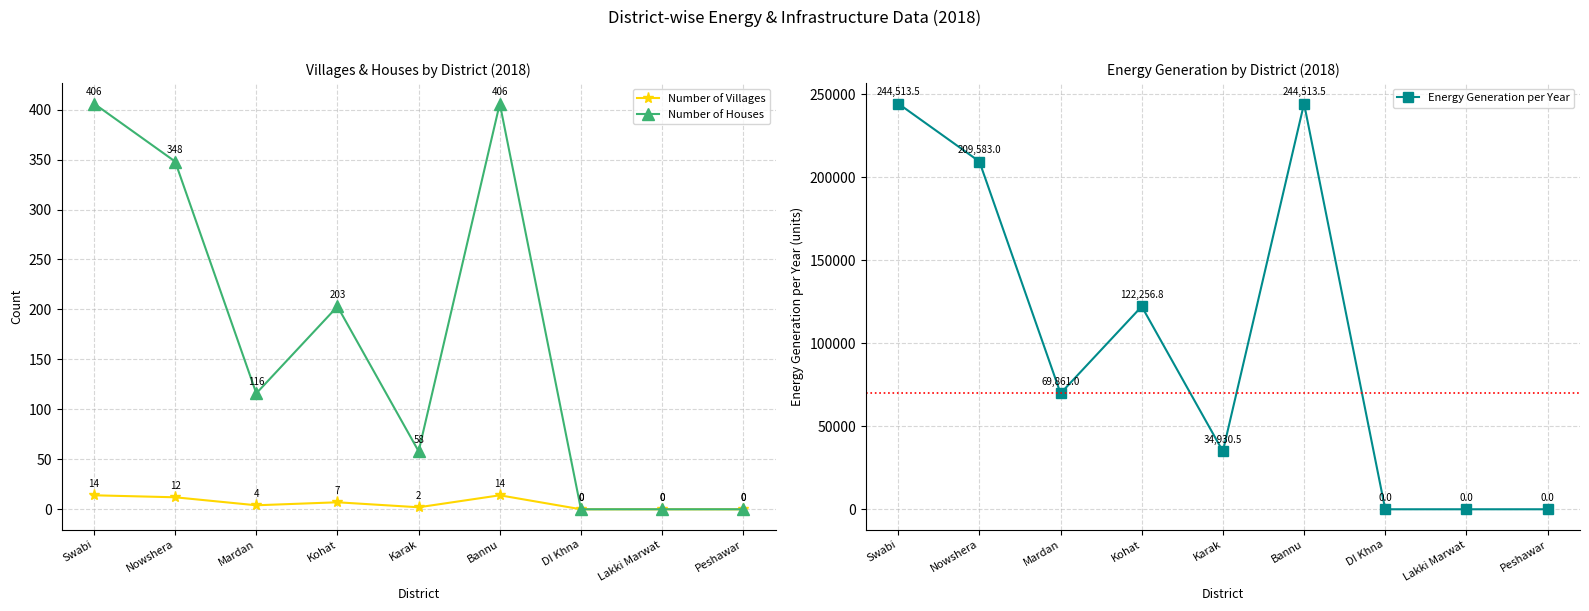

Where does the Number of Villages series first go above 4?

Swabi